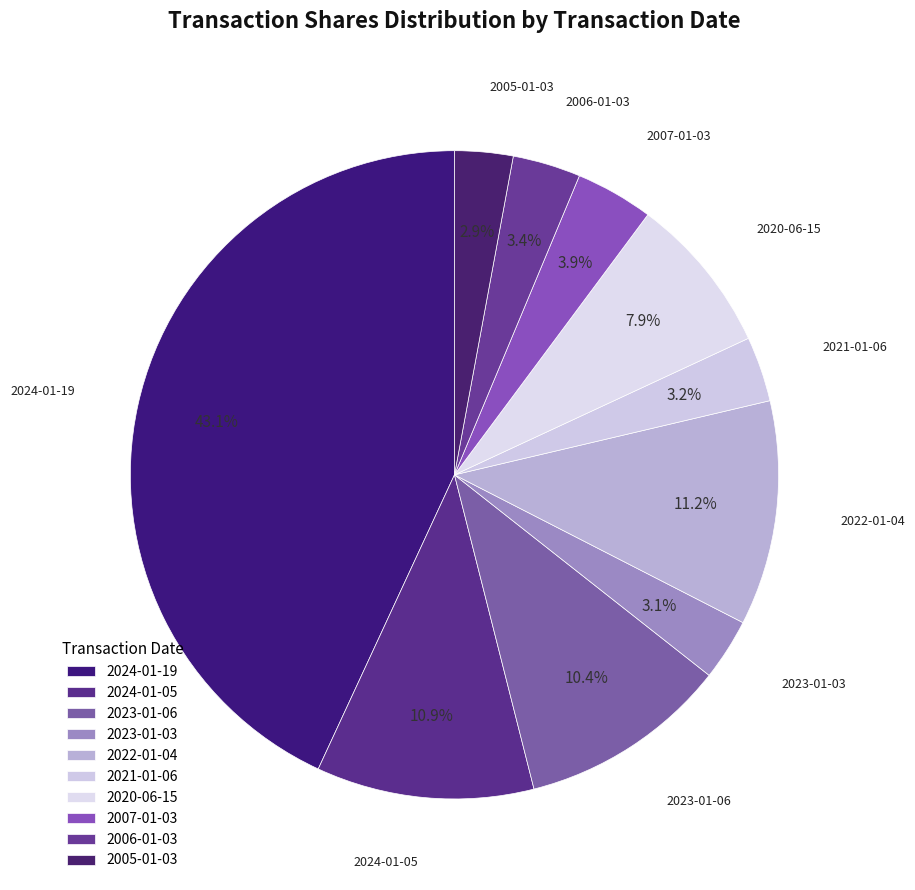

How many segments does this pie chart have?

10